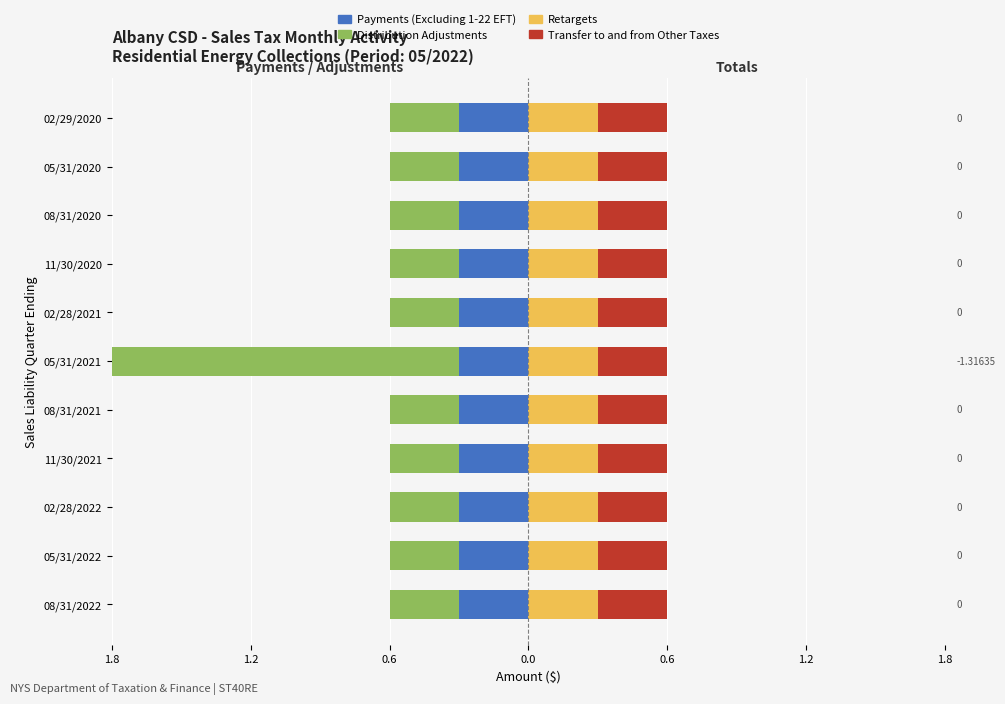

What is the maximum value for Transfer to and from Other Taxes?

0.6